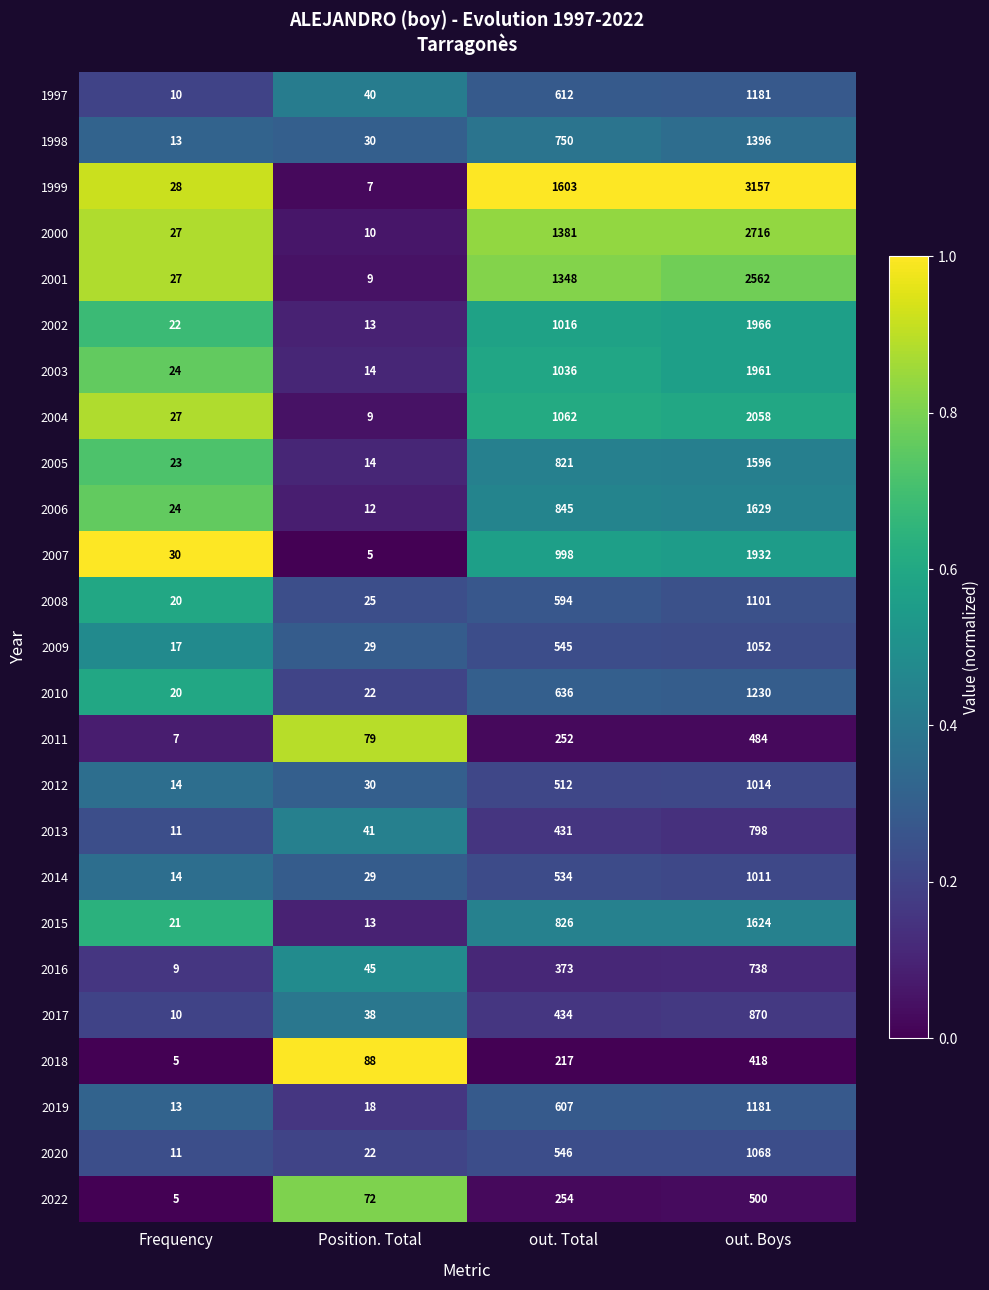

What is the sum of the 2002 values at out. Total and Frequency?

1038